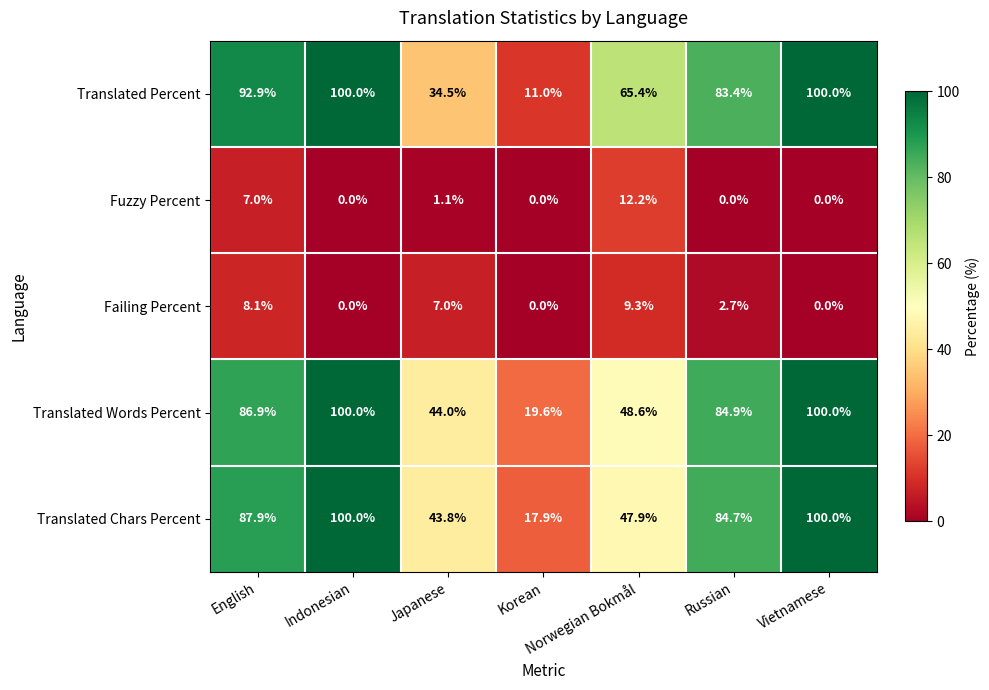

At how many categories does at least one series exceed 73?

4